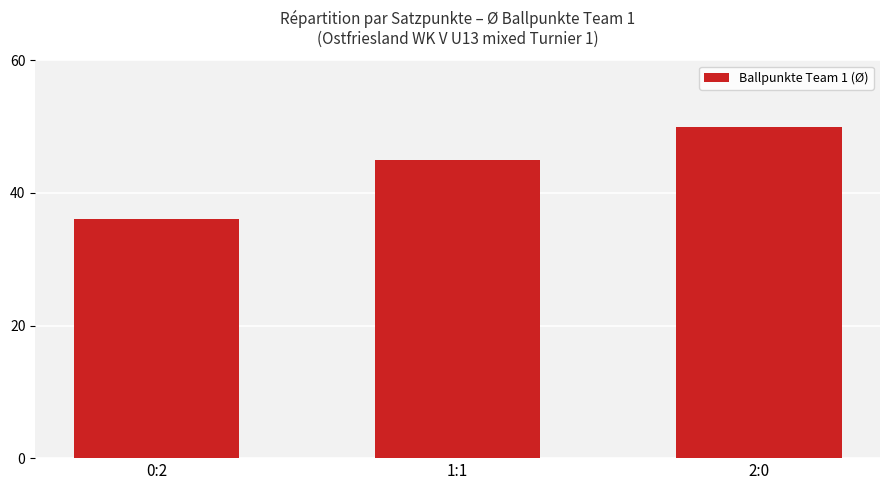

Does the chart contain stacked bars?

No